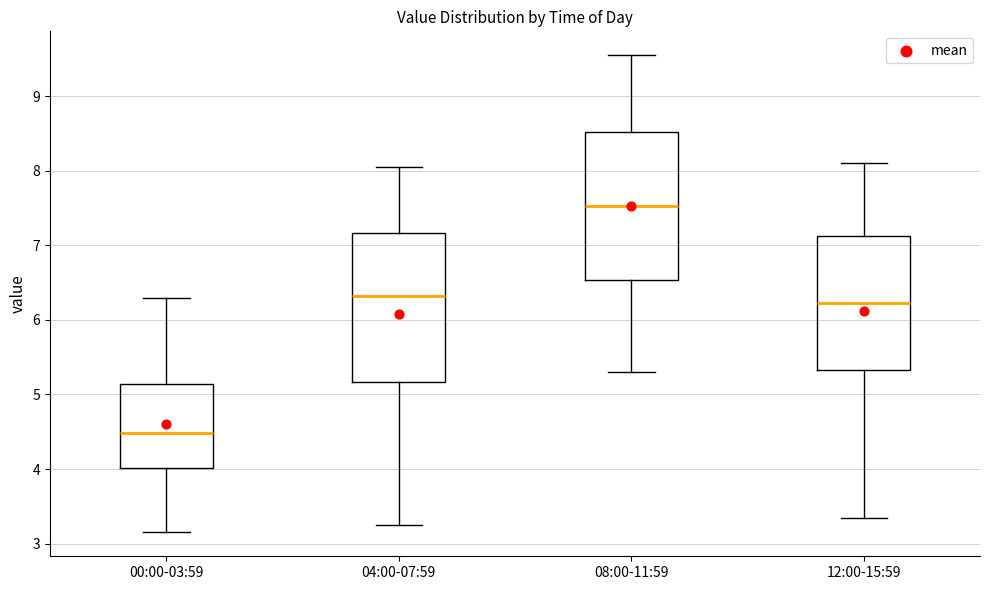

Reading left to right, read every box against the y-axis: the position of its median line, the range the box covers, and the ends of its whiskers. The values are not printed on the chart, so give them approximately, as read against the axis.

00:00-03:59: median 4.5, box 4.0 to 5.1, whiskers 3.2 to 6.3
04:00-07:59: median 6.3, box 5.2 to 7.2, whiskers 3.3 to 8.1
08:00-11:59: median 7.5, box 6.5 to 8.5, whiskers 5.3 to 9.6
12:00-15:59: median 6.2, box 5.3 to 7.1, whiskers 3.4 to 8.1